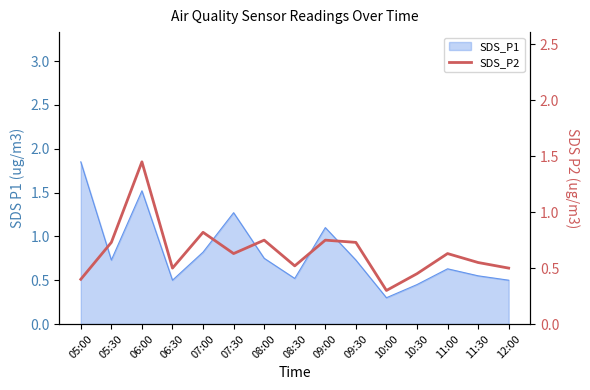

Which category has the highest value across all series?

06:00